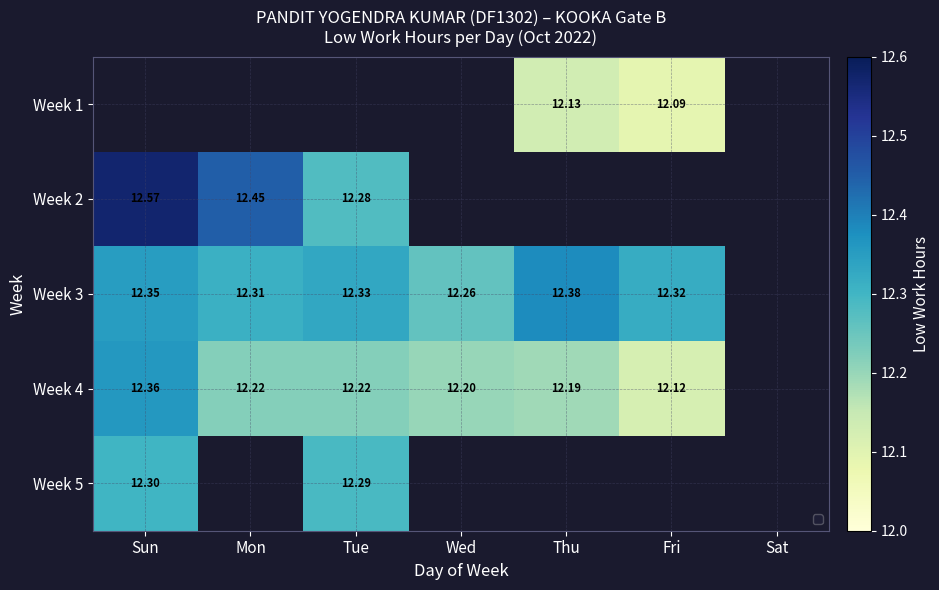

Is it true that Week 4 equals 5.9 at Wed?

False